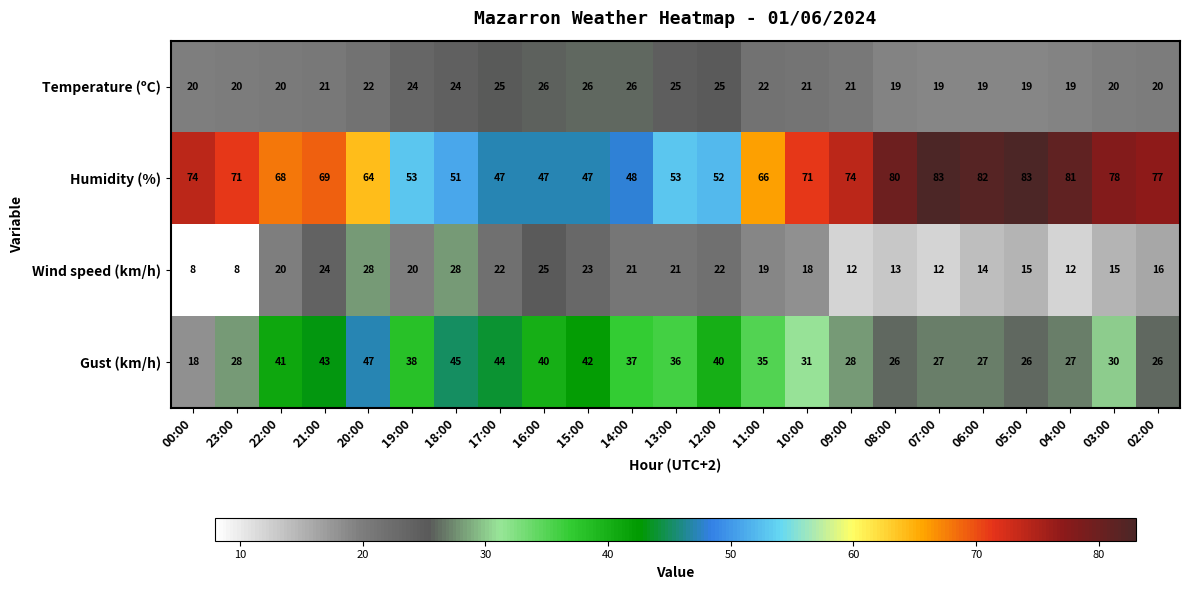

How many data points does each series have?

23